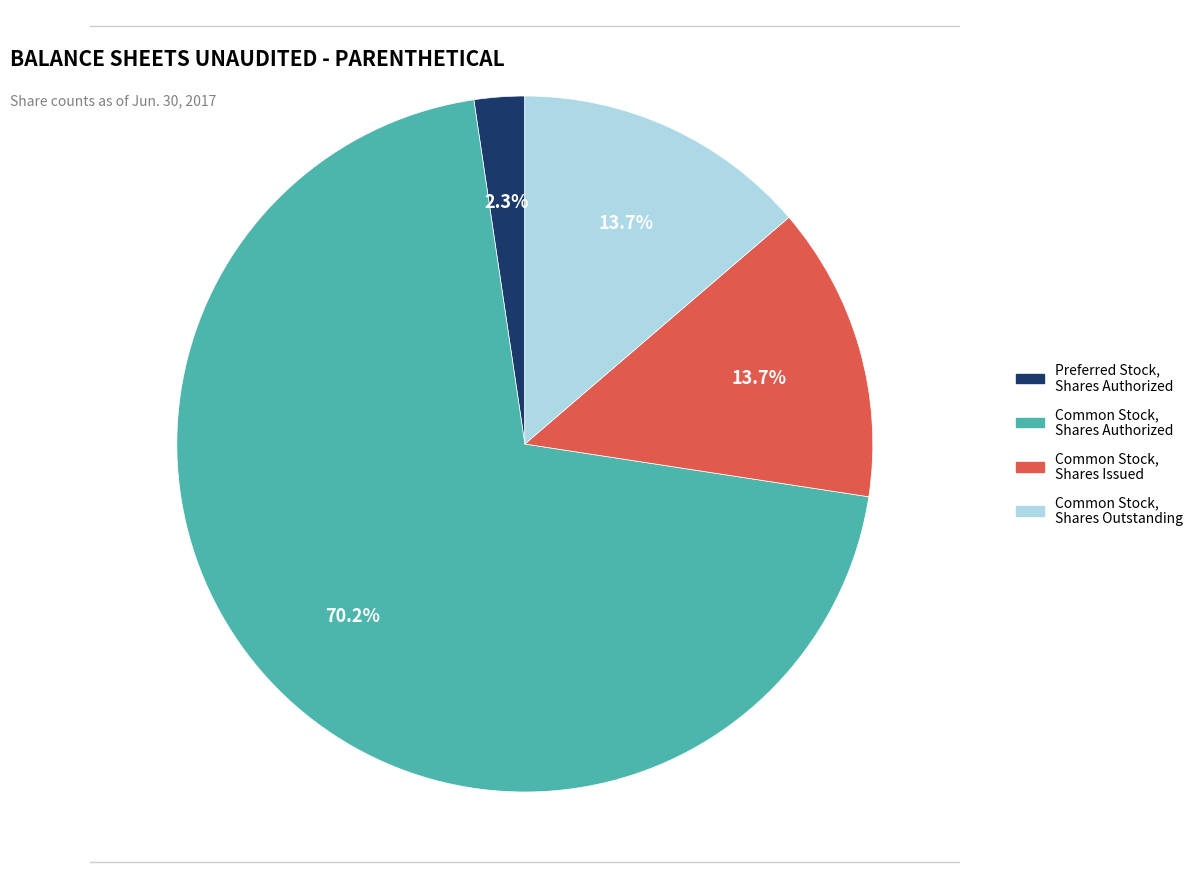

What percentage do Preferred Stock, Shares Authorized and Common Stock, Shares, Issued together represent?

16.1%